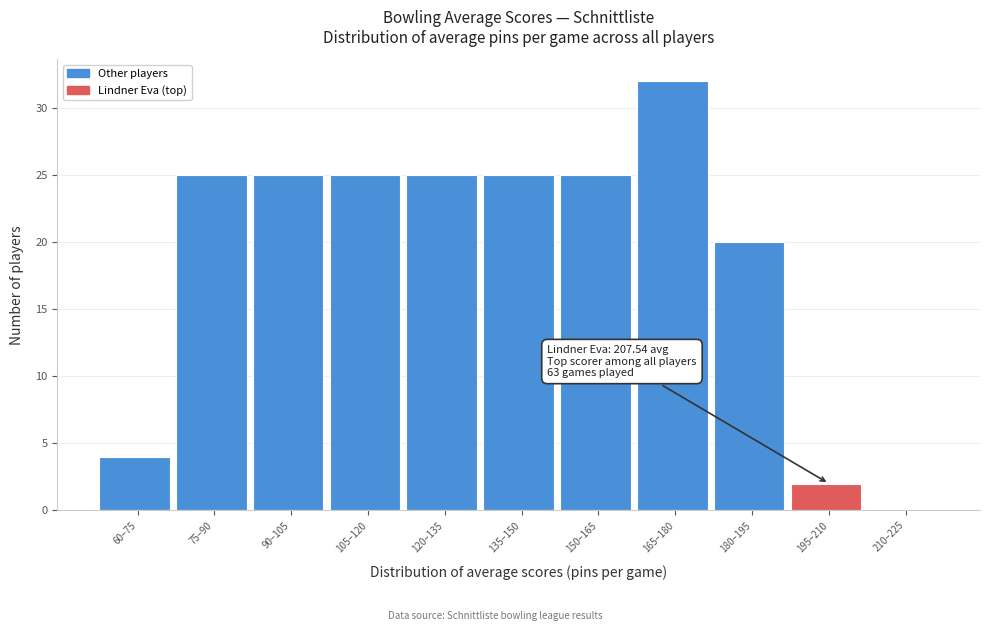

Reading right to left, list all the values displayed in this chart.

210–225=0	195–210=2	180–195=20	165–180=32	150–165=25	135–150=25	120–135=25	105–120=25	90–105=25	75–90=25	60–75=4